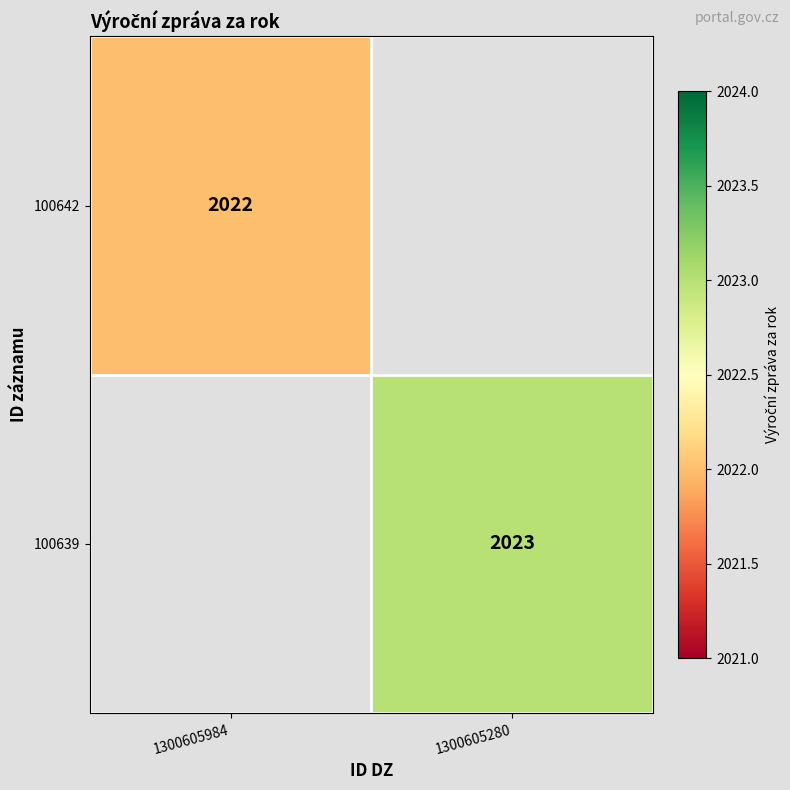

The value of 100639 at 1300605280 is 2890. True or false?

False